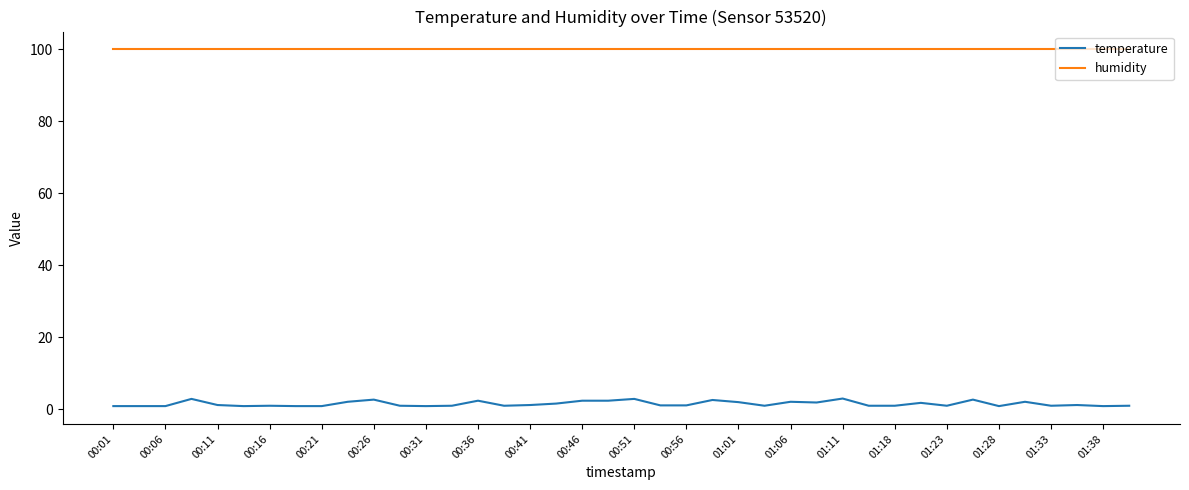

Does the chart display data point markers on the line(s)?

No